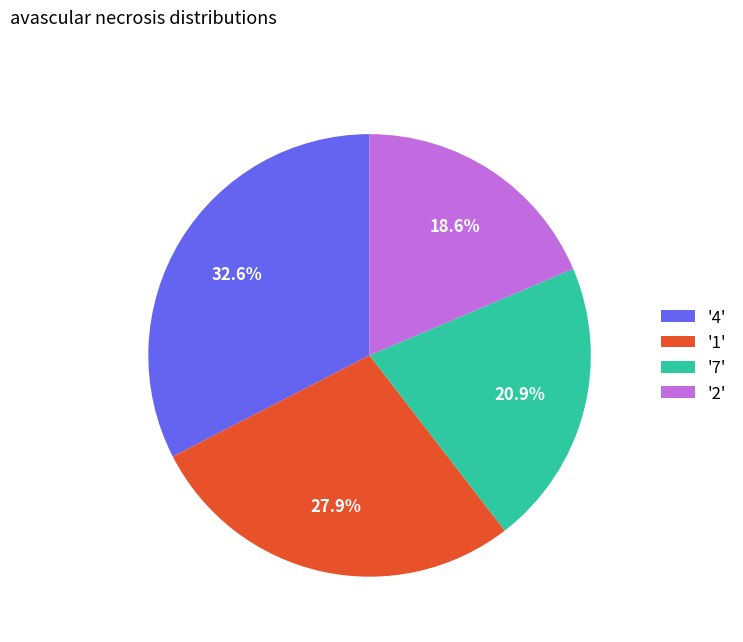

Between '4' and '1', which is larger?

'4'